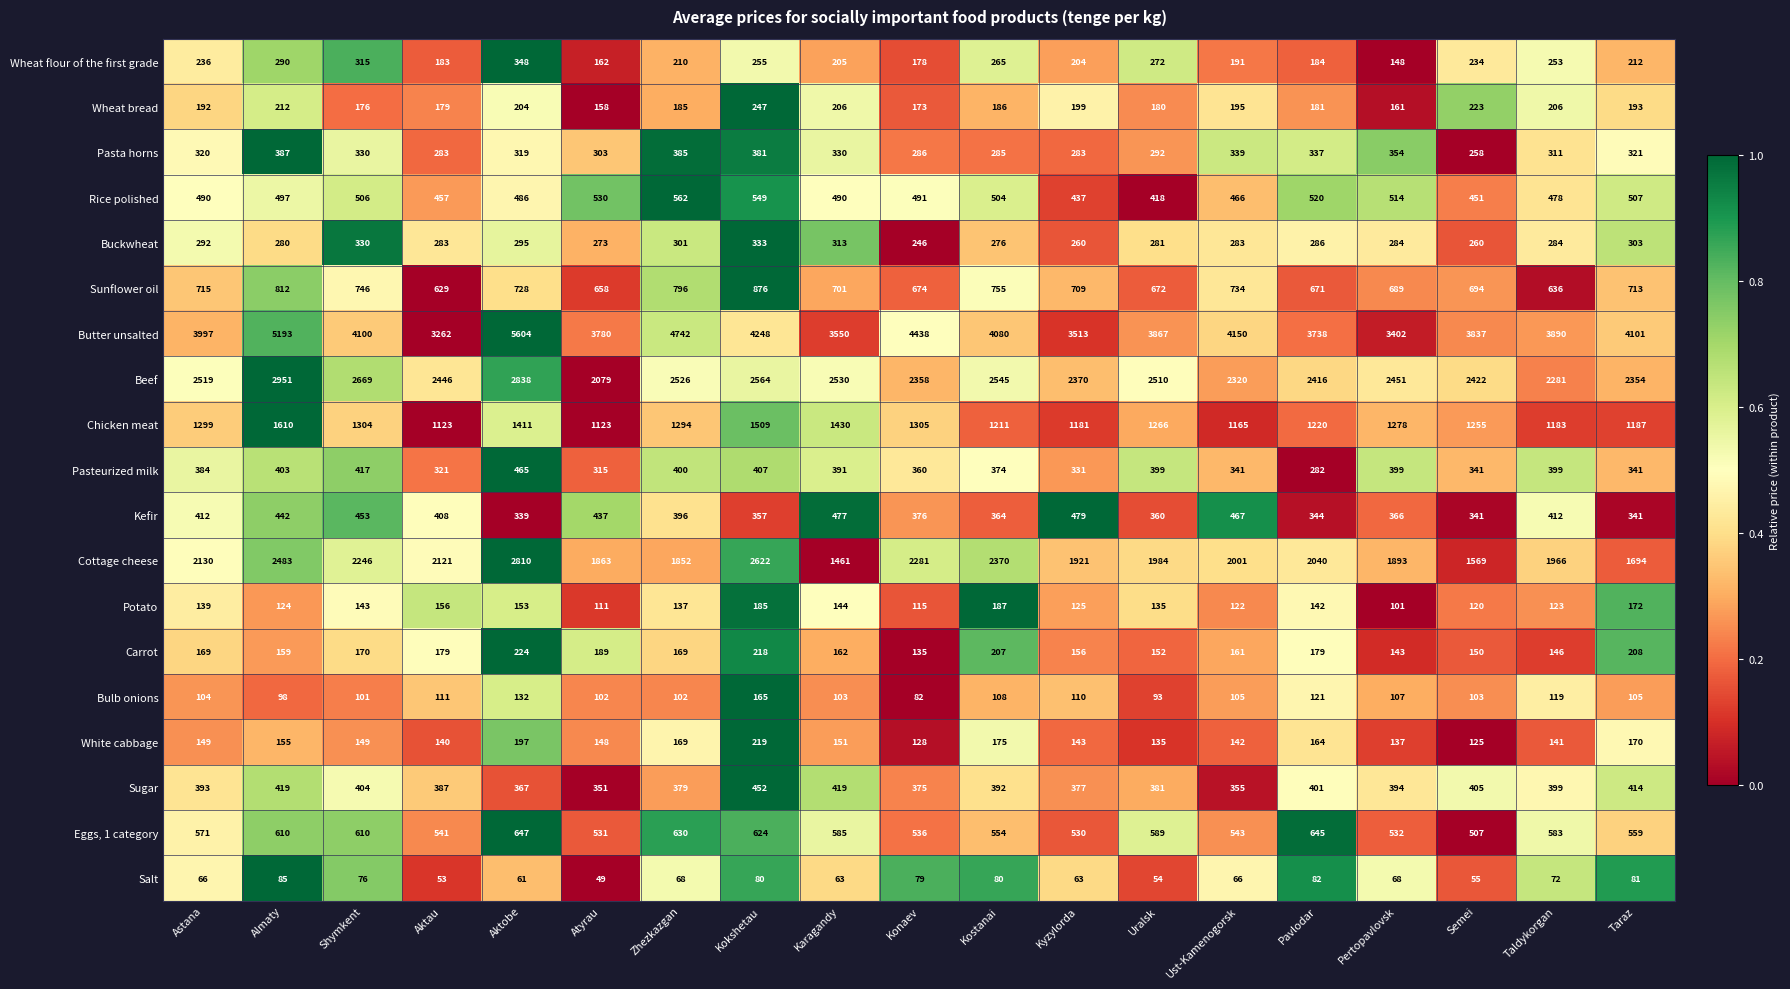

Which category has the highest value in the Butter unsalted series?

Aktobe